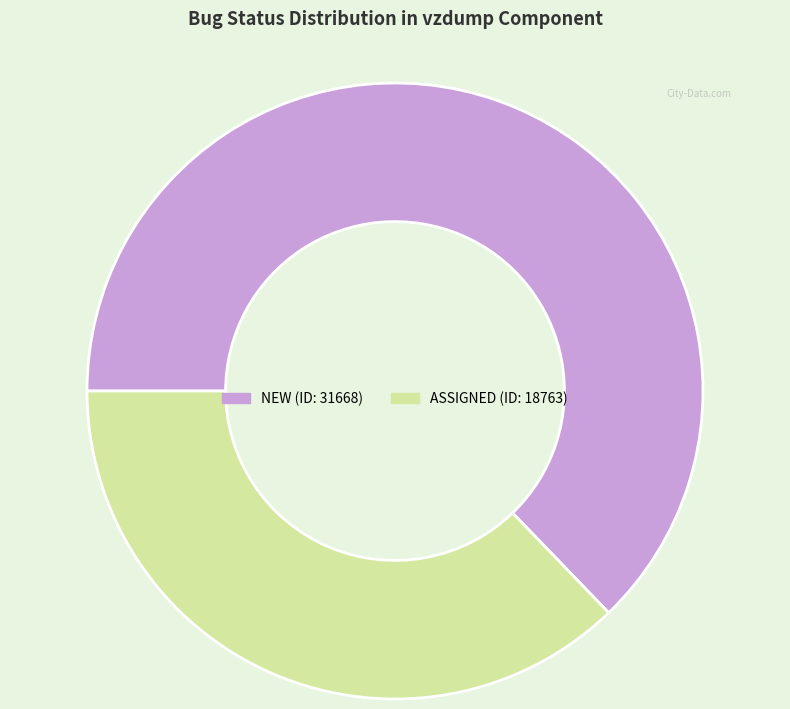

What is the ratio of the value at ASSIGNED to the value at NEW?

0.6